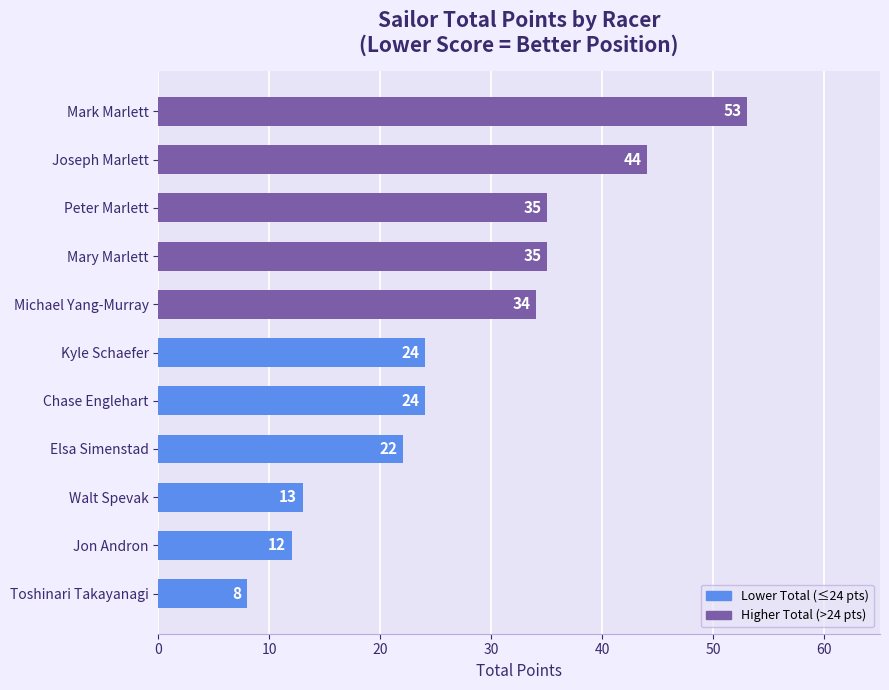

Which category has the highest value across all series?

Mark Marlett